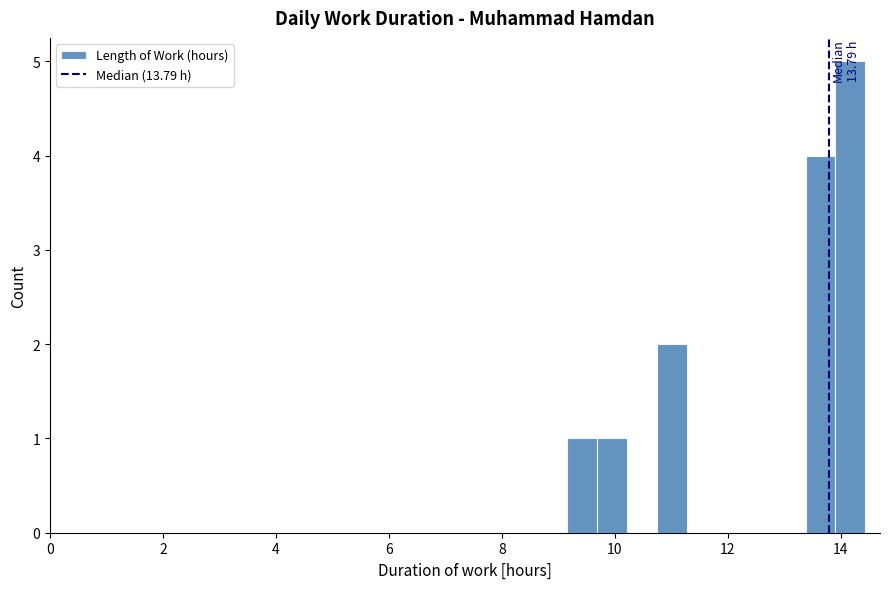

Read against the x-axis, roughly where is the centre of the tallest bar?

14.2